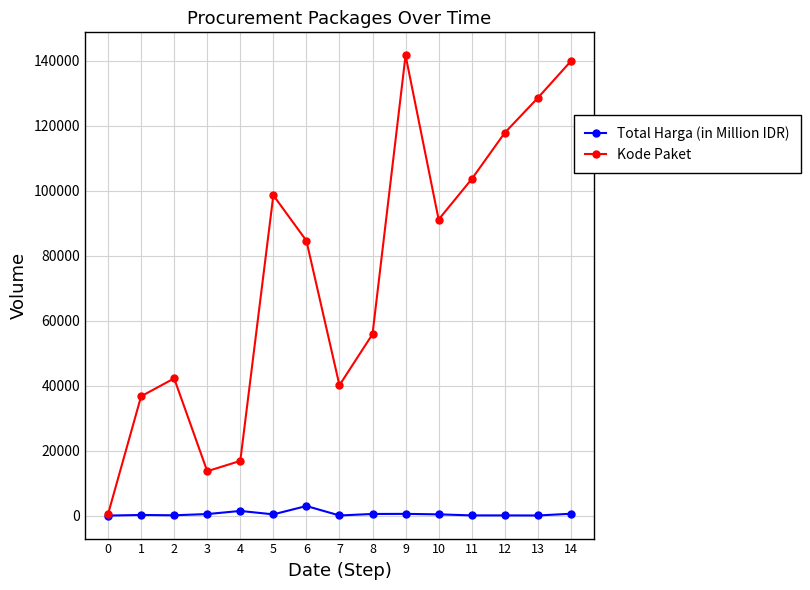

At how many categories does at least one series exceed 93893?

6